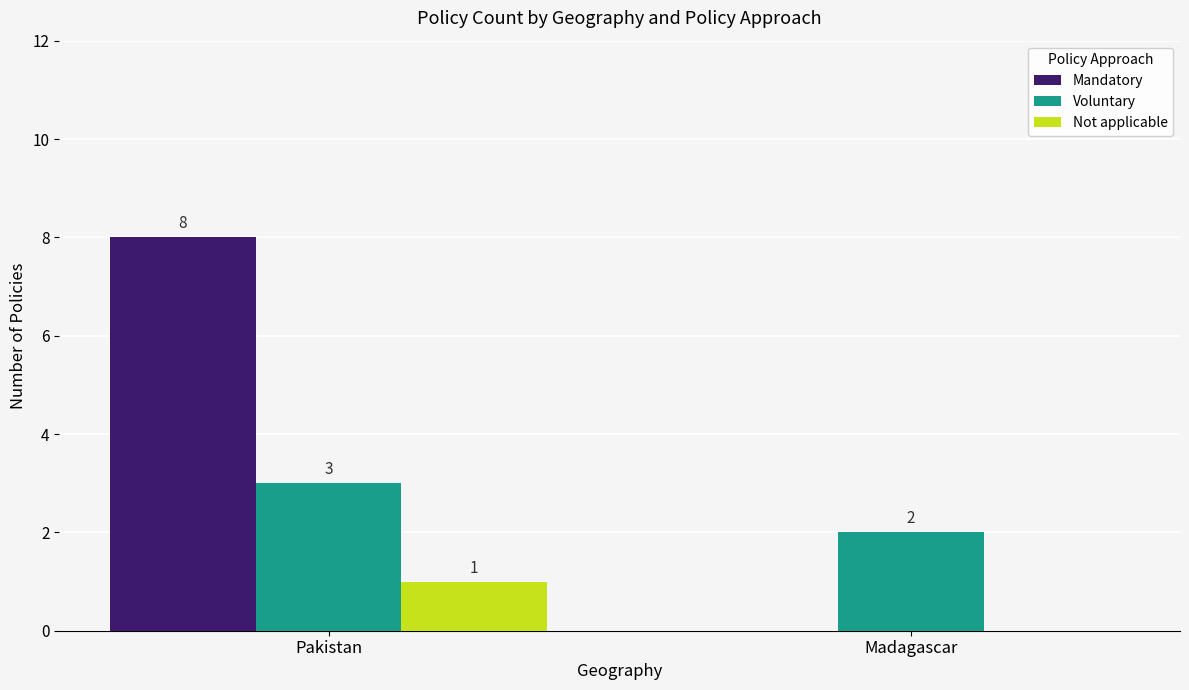

What is the total value across all series at Pakistan?

12